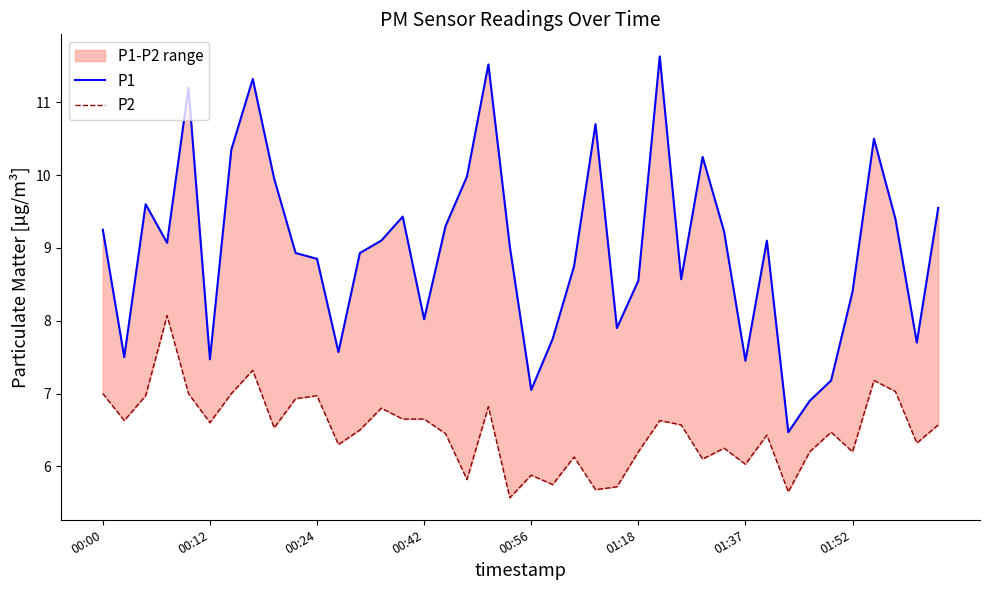

Reading left to right, what are all the values shown in this chart?

P1: 9.2	7.5	9.6	9.1	11.2	7.5	10.3	11.3	9.9	8.9	8.8	7.6	8.9	9.1	9.4	8.0	9.3	10.0	11.5	9.0	7.0	7.8	8.8	10.7	7.9	8.6	11.6	8.6	10.2	9.2	7.5	9.1	6.5	6.9	7.2	8.4	10.5	9.4	7.7	9.6
P2: 7.0	6.6	7.0	8.1	7.0	6.6	7.0	7.3	6.5	6.9	7.0	6.3	6.5	6.8	6.7	6.7	6.5	5.8	6.8	5.6	5.9	5.8	6.1	5.7	5.7	6.2	6.6	6.6	6.1	6.2	6.0	6.4	5.7	6.2	6.5	6.2	7.2	7.0	6.3	6.6